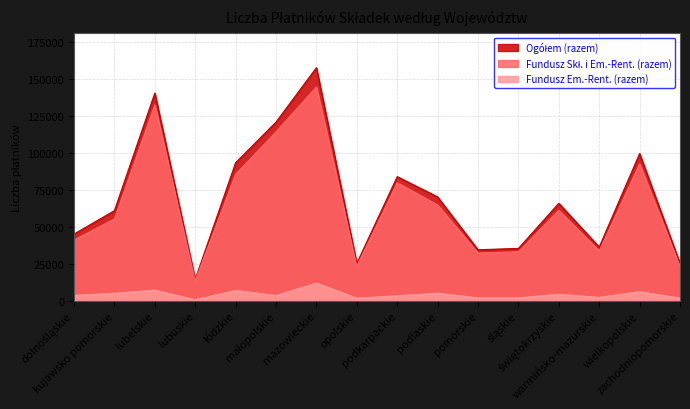

Which series has the widest spread of values?

Ogółem (razem)